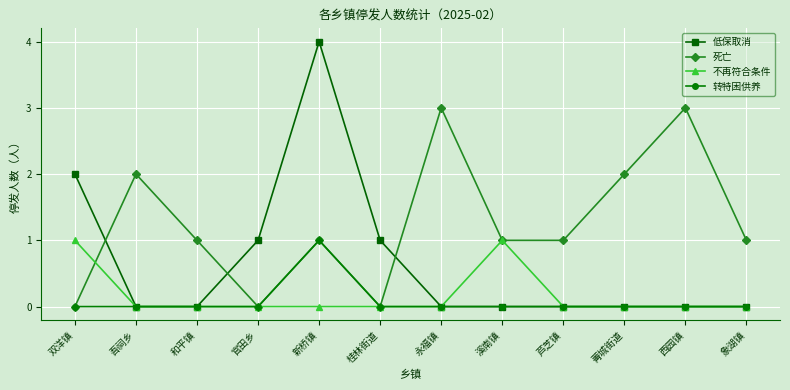

Reading left to right, transcribe all the data shown in this chart.

低保取消: 双洋镇=2	吾祠乡=0	和平镇=0	官田乡=1	新桥镇=4	桂林街道=1	永福镇=0	溪南镇=0	芦芝镇=0	菁城街道=0	西园镇=0	象湖镇=0
死亡: 双洋镇=0	吾祠乡=2	和平镇=1	官田乡=0	新桥镇=1	桂林街道=0	永福镇=3	溪南镇=1	芦芝镇=1	菁城街道=2	西园镇=3	象湖镇=1
不再符合条件: 双洋镇=1	吾祠乡=0	和平镇=0	官田乡=0	新桥镇=0	桂林街道=0	永福镇=0	溪南镇=1	芦芝镇=0	菁城街道=0	西园镇=0	象湖镇=0
转特困供养: 双洋镇=0	吾祠乡=0	和平镇=0	官田乡=0	新桥镇=1	桂林街道=0	永福镇=0	溪南镇=0	芦芝镇=0	菁城街道=0	西园镇=0	象湖镇=0